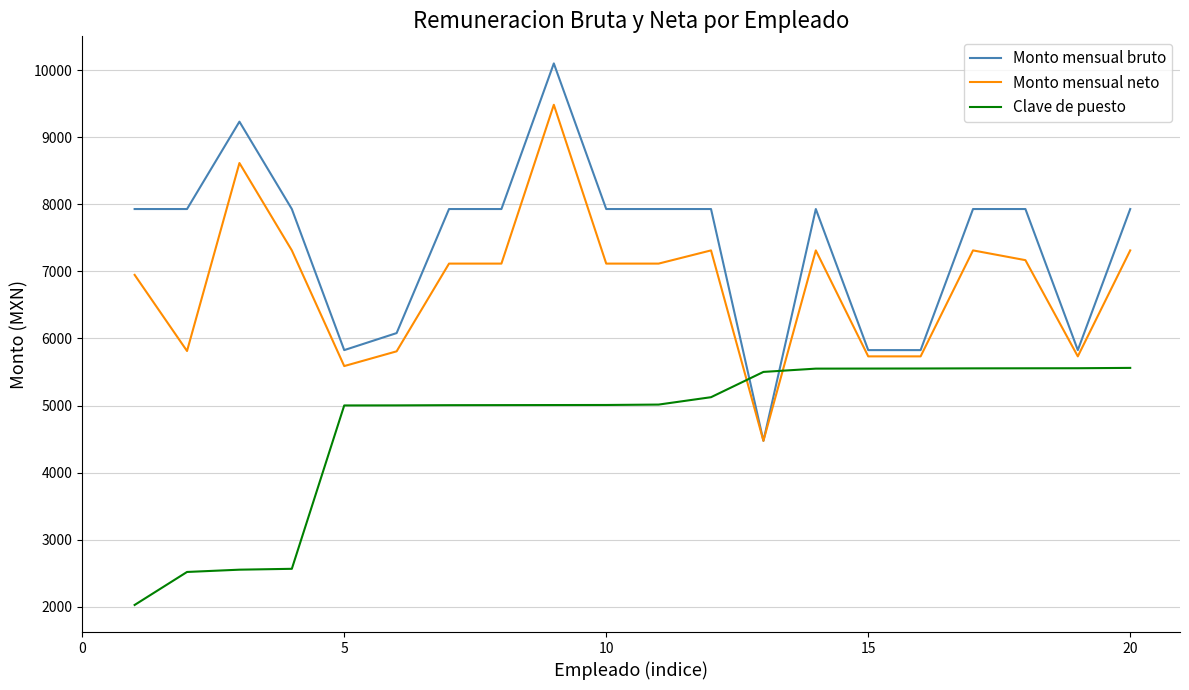

What is the difference between the maximum and minimum values in the Monto mensual neto series?

5011.0